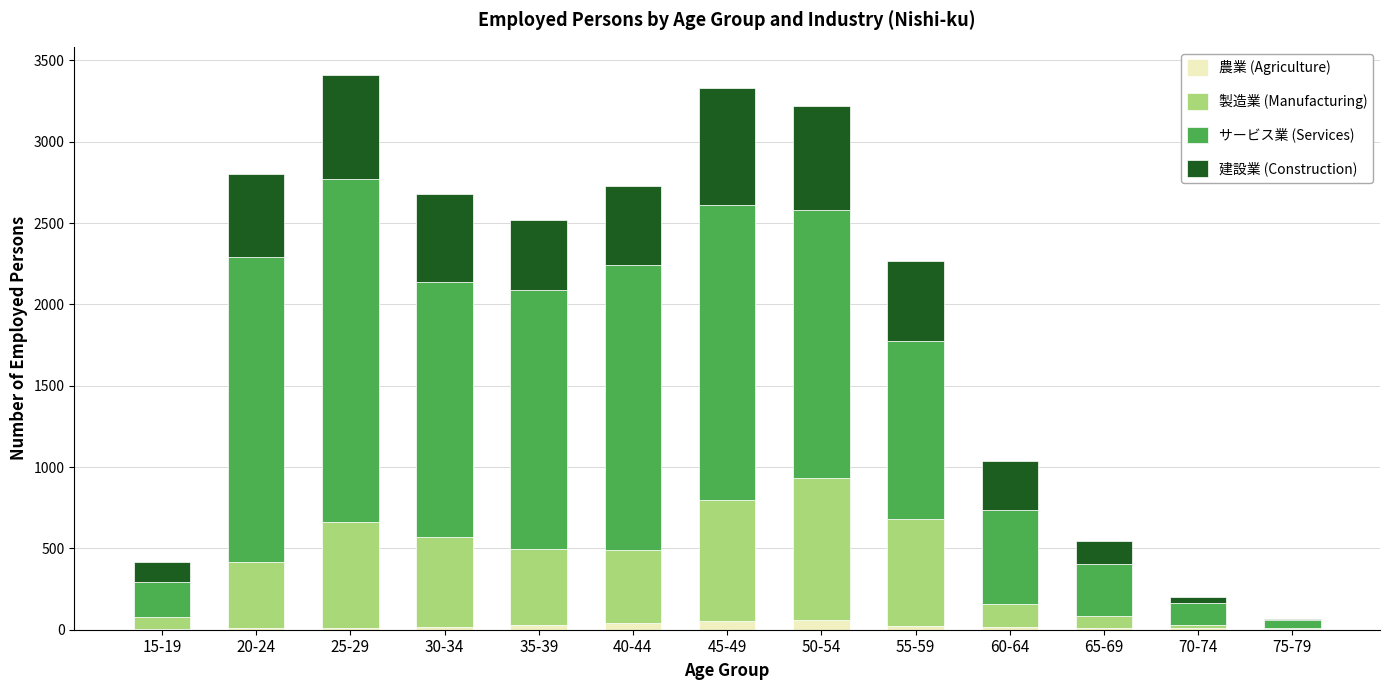

What is the average value of the 製造業 (Manufacturing) series?

394